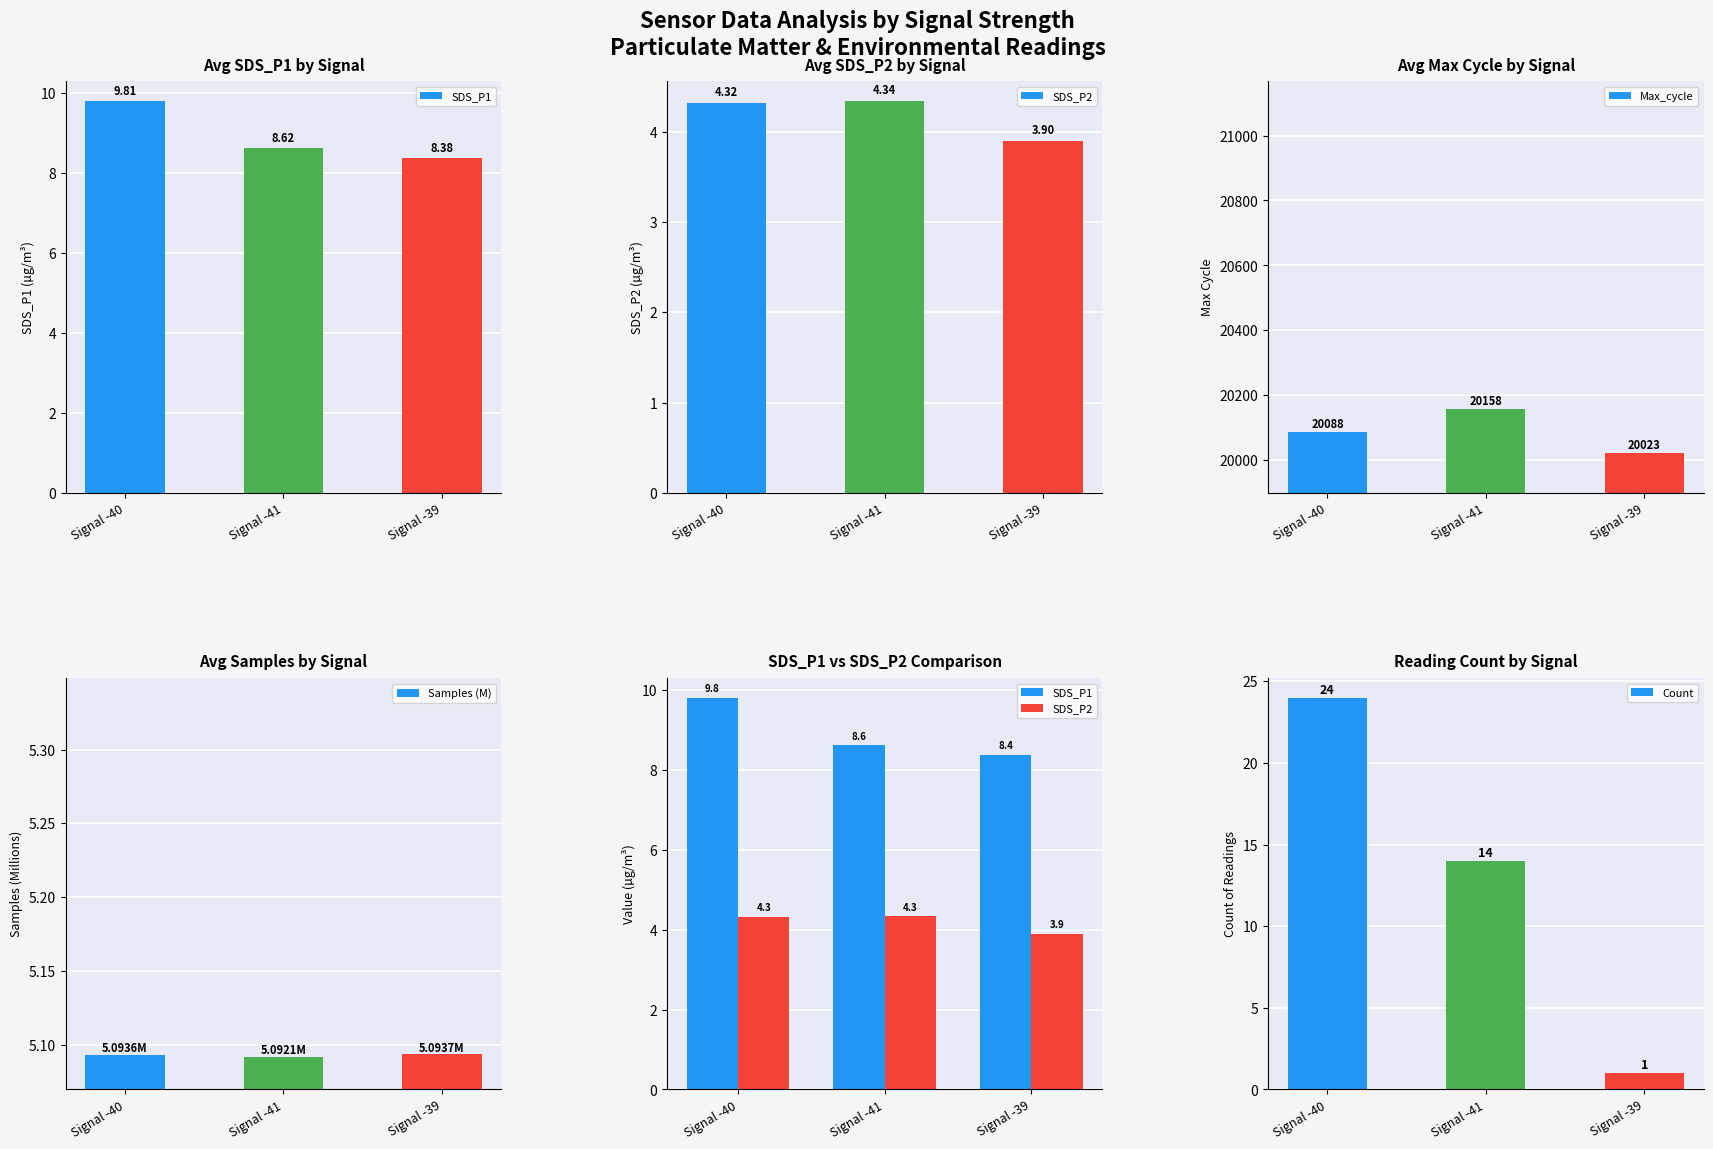

Is the value of SDS_P2 at Signal -39 greater than the value of Samples (M) at Signal -41?

No